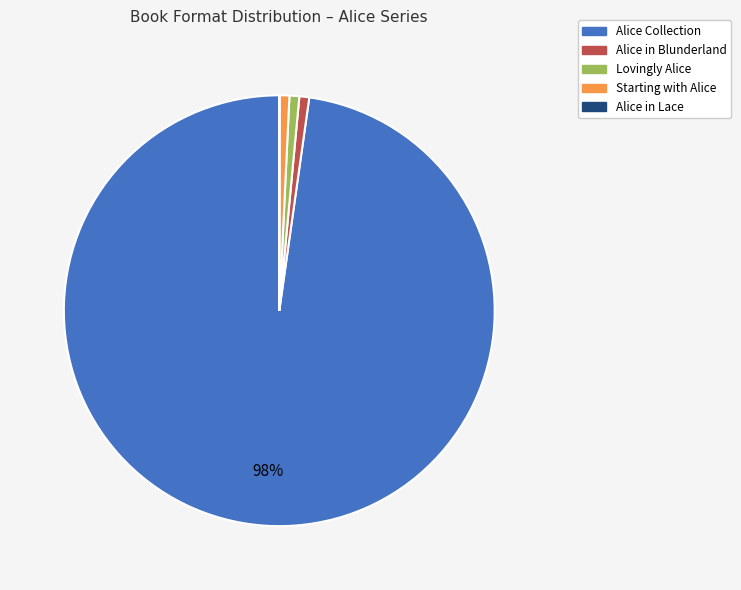

Between Alice Collection and Starting with Alice, which is larger?

Alice Collection